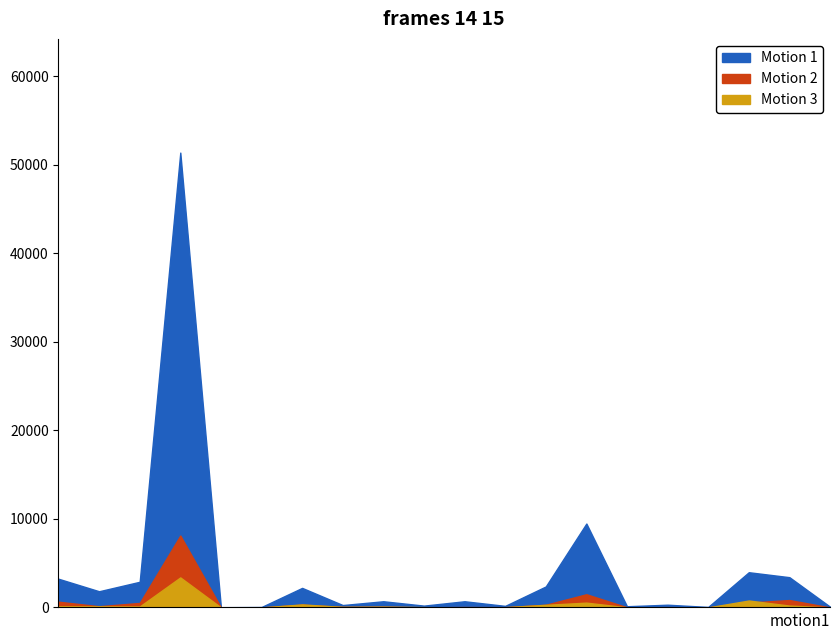

Reading left to right, extract all data points from this chart.

Motion 1 (18-64 Total): Afrique=3242	Amérique=1829	Asie=2899	Europe=51376	Océanie=28	Albanie=51	Allemagne=2209	Autriche=271	Belgique=699	Bosnie et Herzégovine=206	Bulgarie=699	Croatie=178	Espagne=2370	France=9478	Grèce=136	Hongrie=309	Irlande=59	Italie=3979	Kosovo=3418	Luxembourg=89
Motion 2 (6-15 Total): Afrique=649	Amérique=137	Asie=510	Europe=8121	Océanie=4	Albanie=4	Allemagne=317	Autriche=60	Belgique=79	Bosnie et Herzégovine=18	Bulgarie=44	Croatie=29	Espagne=302	France=1491	Grèce=18	Hongrie=34	Irlande=13	Italie=554	Kosovo=836	Luxembourg=1
Motion 3 (65+ Total): Afrique=131	Amérique=122	Asie=110	Europe=3391	Océanie=3	Albanie=0	Allemagne=339	Autriche=62	Belgique=85	Bosnie et Herzégovine=37	Bulgarie=6	Croatie=29	Espagne=294	France=543	Grèce=11	Hongrie=15	Irlande=4	Italie=784	Kosovo=211	Luxembourg=2